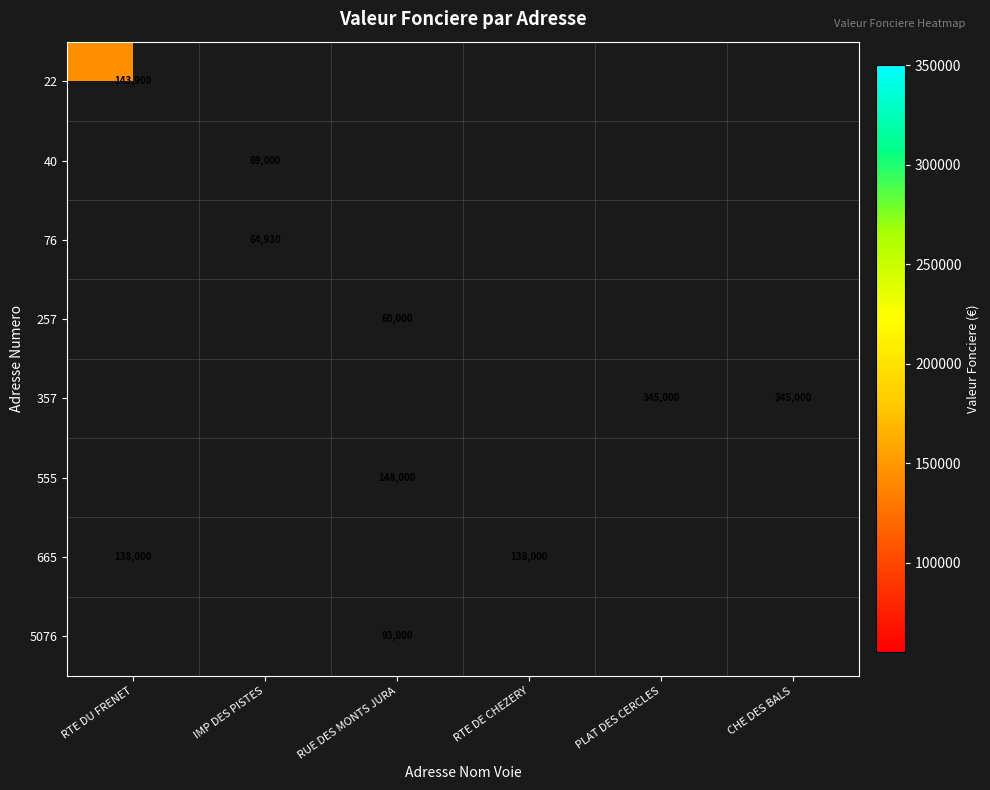

Is it true that 665 equals 138000 at RTE DE CHEZERY?

True